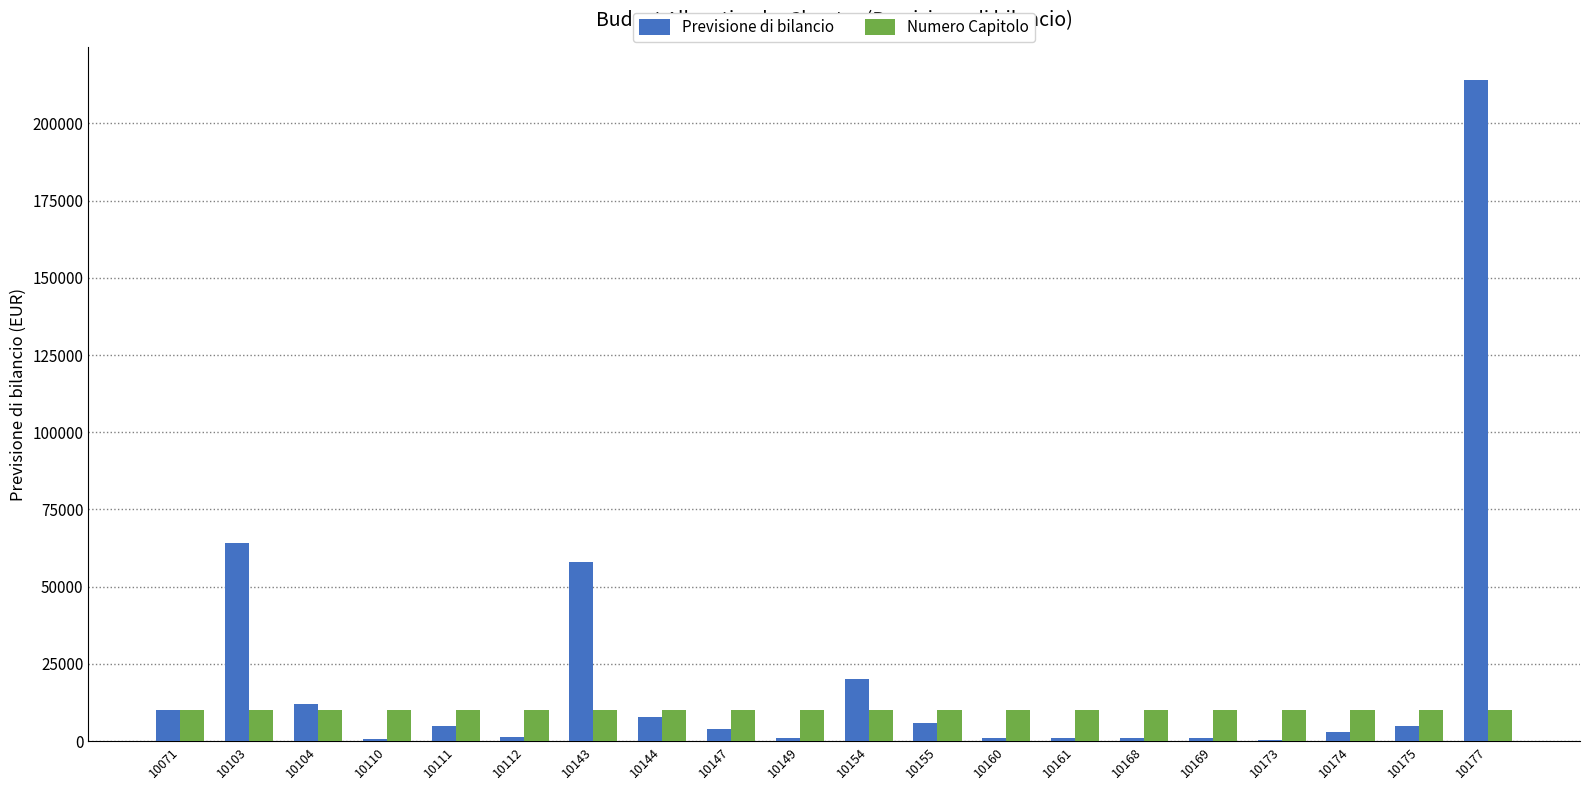

Which category has the highest value in the Previsione di bilancio series?

10177